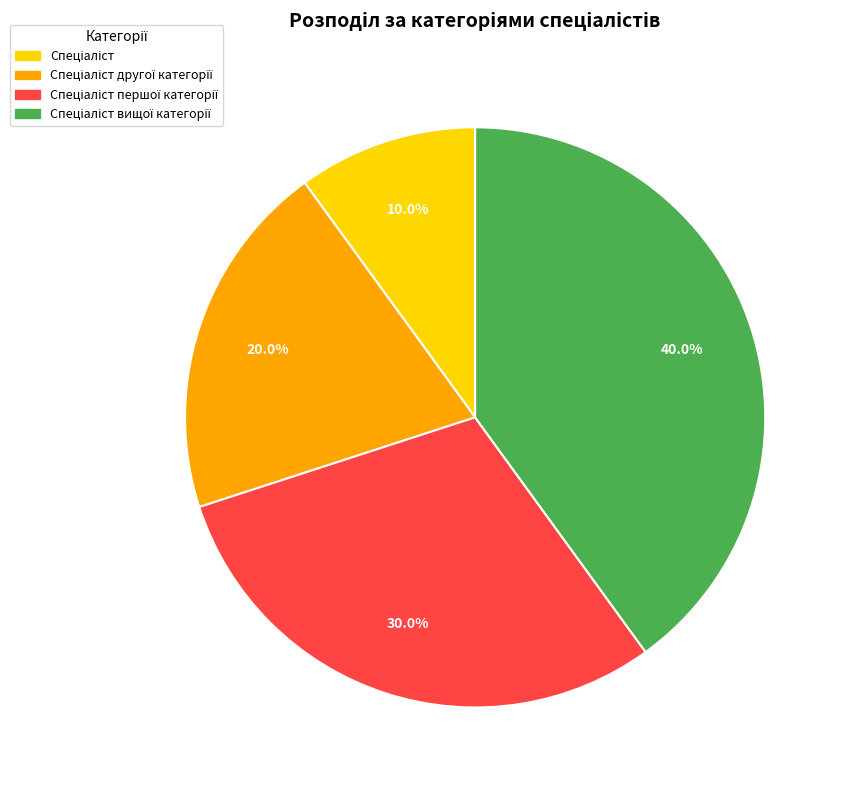

Is there a majority slice in this chart?

No